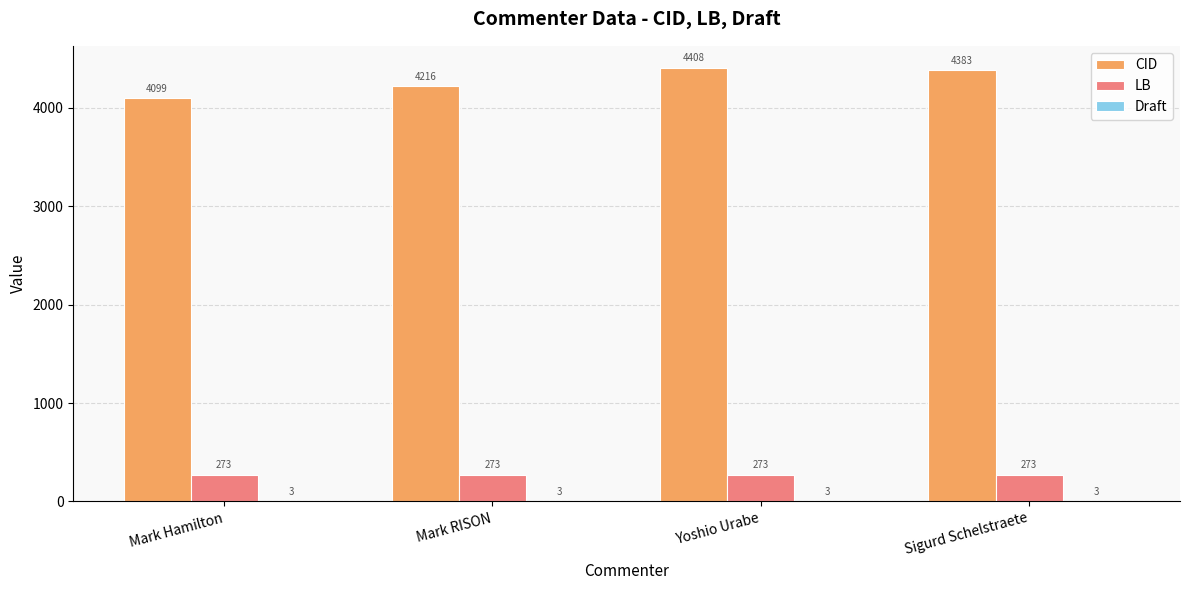

Which category has the highest value across all series?

Yoshio Urabe